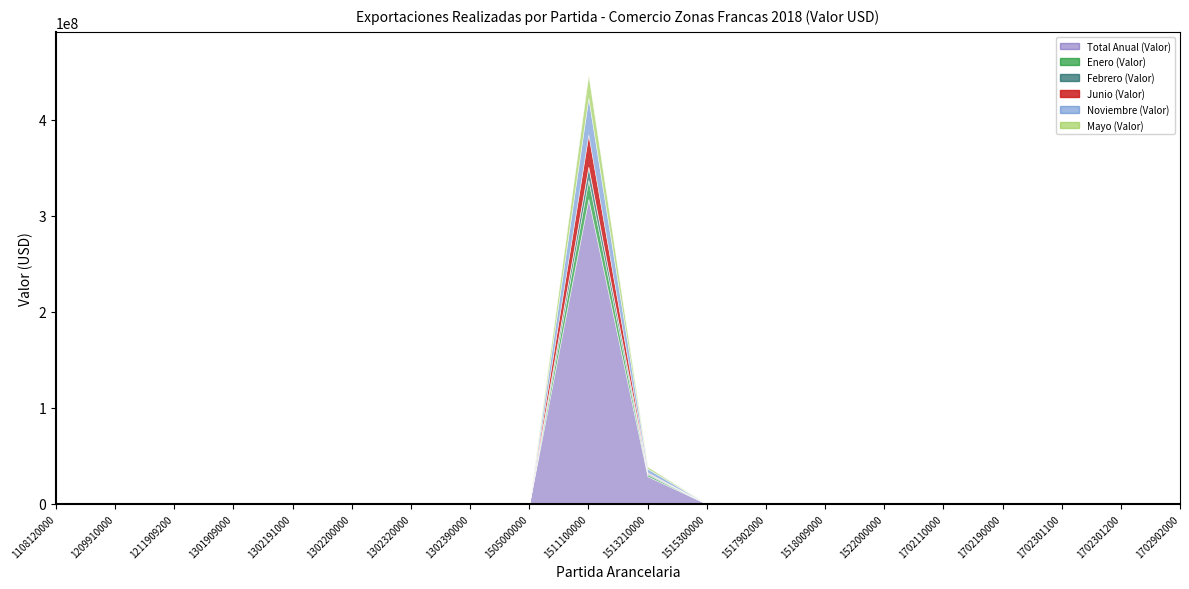

What is the difference between the maximum and minimum values in the Total Anual (Valor) series?

317351719